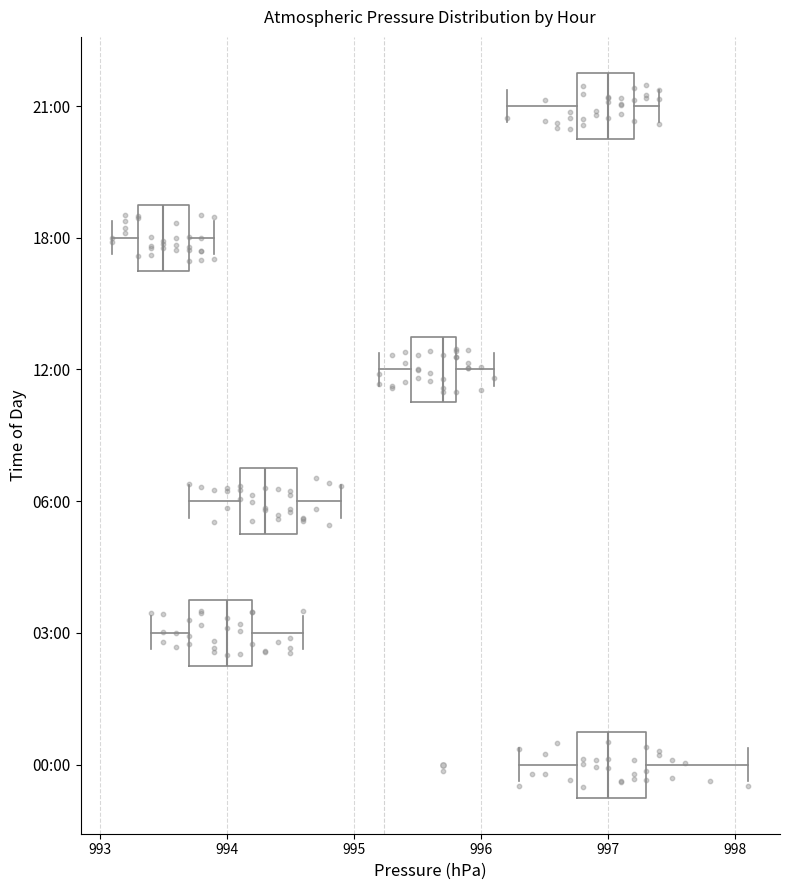

Reading bottom to top, transcribe this box plot: for each box, give where its median line is, the range the box spans, and where its two whiskers end, as read against the x-axis. The values are not printed on the chart, so give them approximately, as read against the axis.

00:00: median 997.0, box 996.8 to 997.3, whiskers 996.3 to 998.1
03:00: median 994.0, box 993.7 to 994.2, whiskers 993.4 to 994.6
06:00: median 994.3, box 994.1 to 994.6, whiskers 993.7 to 994.9
12:00: median 995.7, box 995.5 to 995.8, whiskers 995.2 to 996.1
18:00: median 993.5, box 993.3 to 993.7, whiskers 993.1 to 993.9
21:00: median 997.0, box 996.8 to 997.2, whiskers 996.2 to 997.4